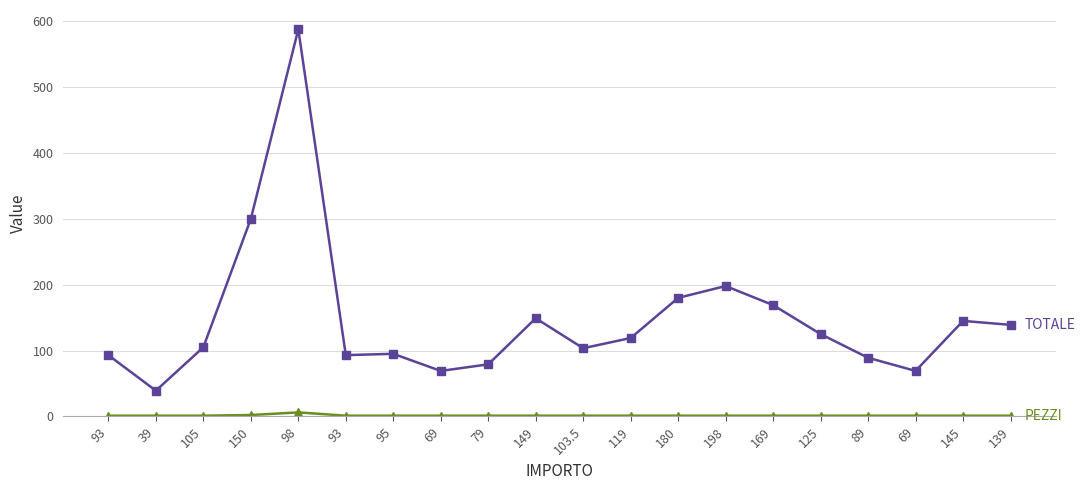

Count the number of data series in this chart.

2